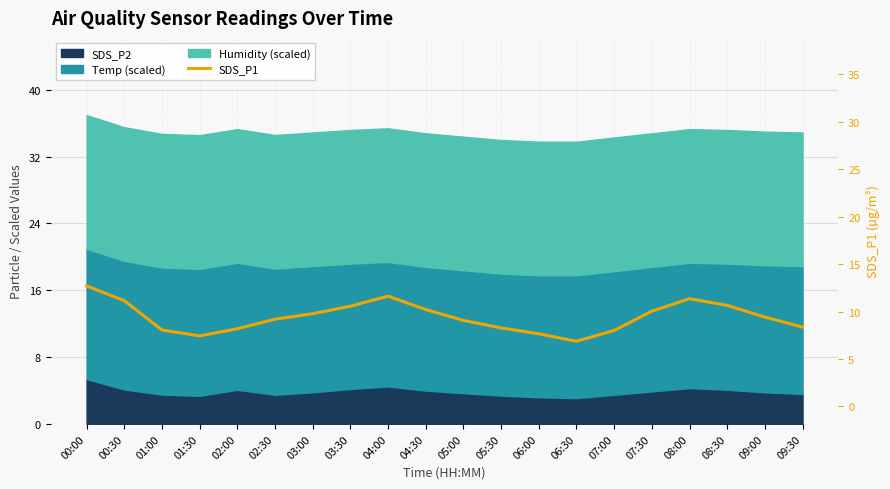

Approximately how many times larger is the value at 03:30 compared to 02:30?

1.1